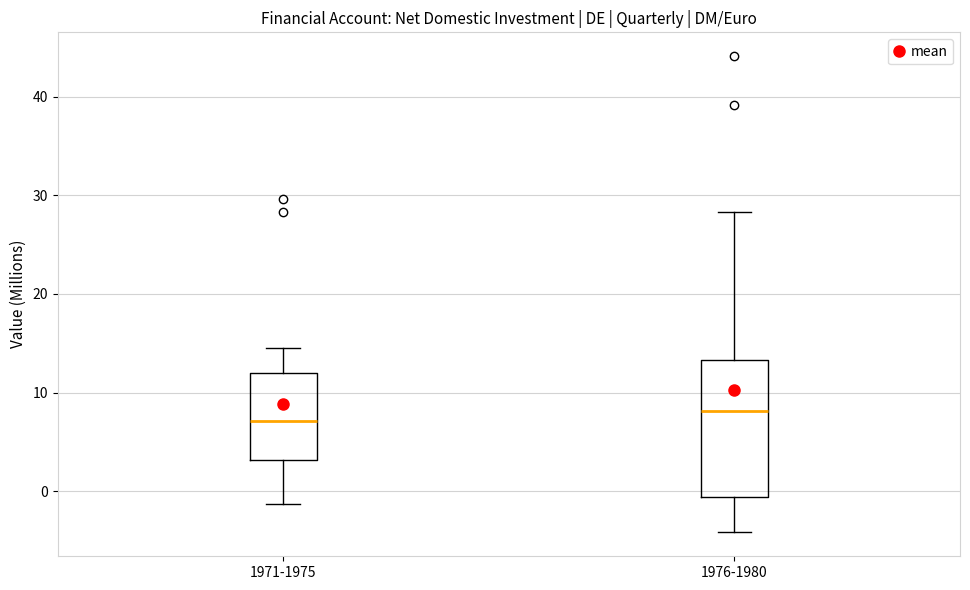

Where is the lower edge of the box for 1971-1975 on the y-axis? The values are not printed on the chart, so give them approximately, as read against the axis.

3